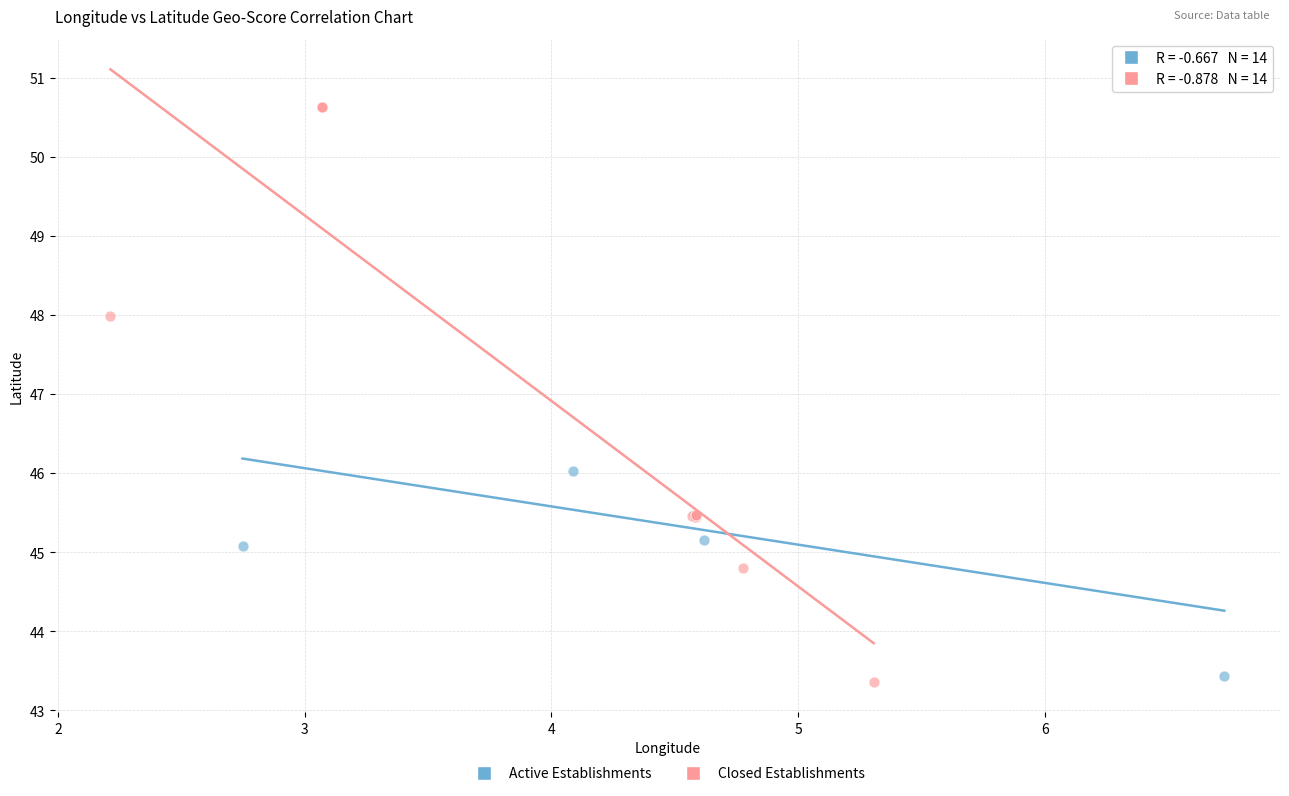

Which series reaches the maximum Y coordinate?

Closed Establishments